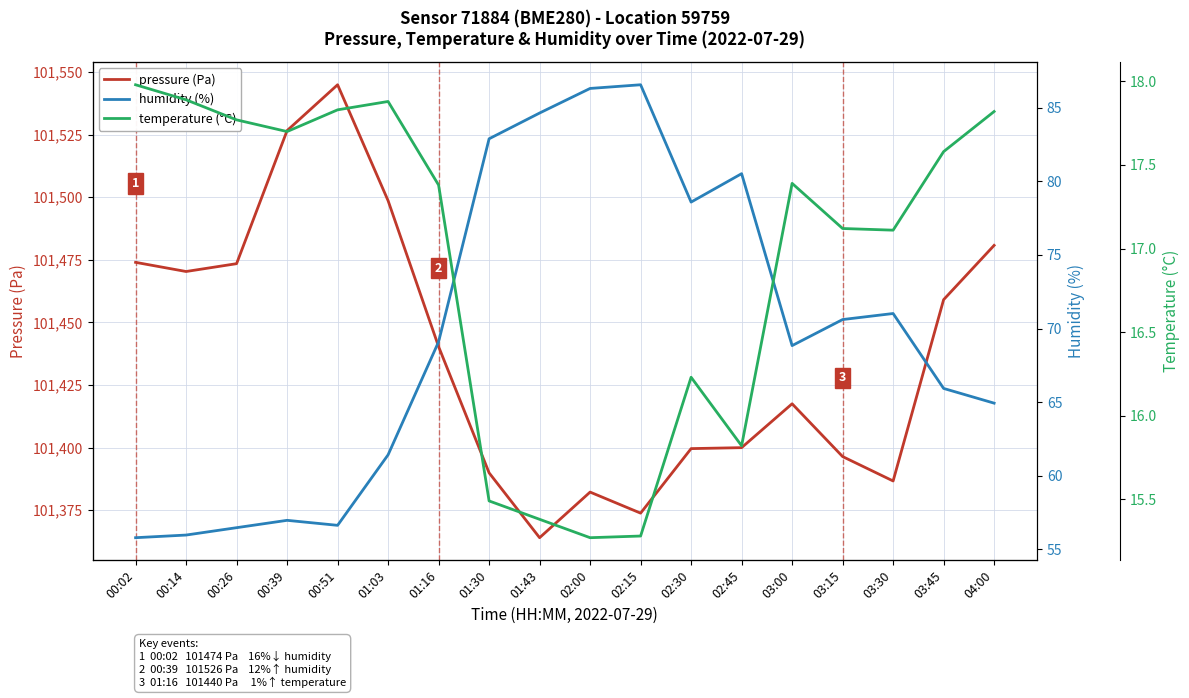

Which series has the largest range (max minus min)?

pressure (Pa)